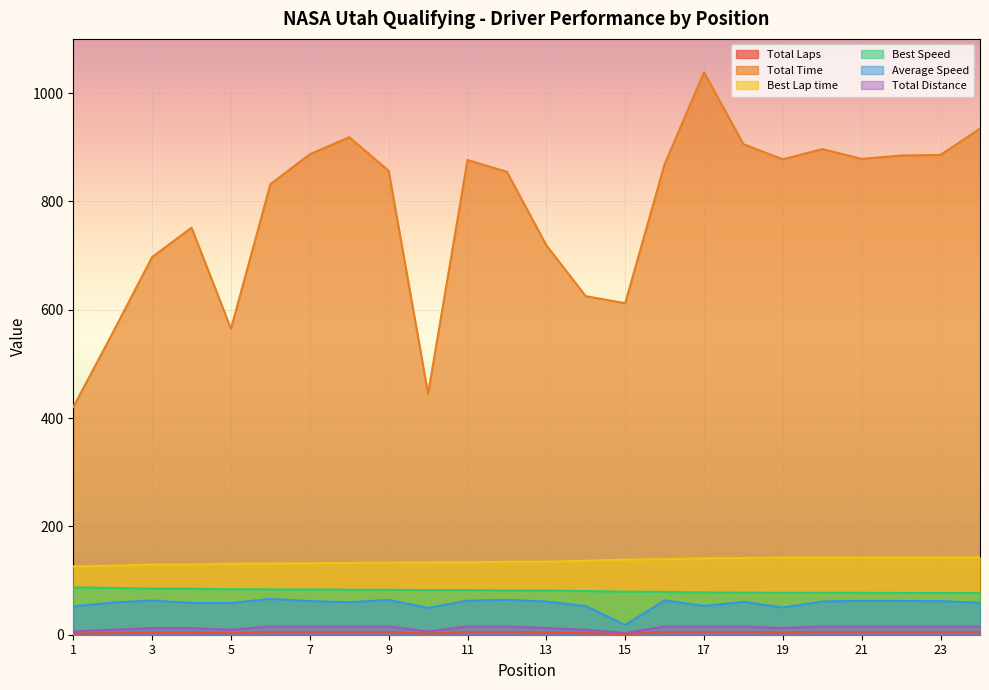

What is the minimum value shown in the chart?

1.0